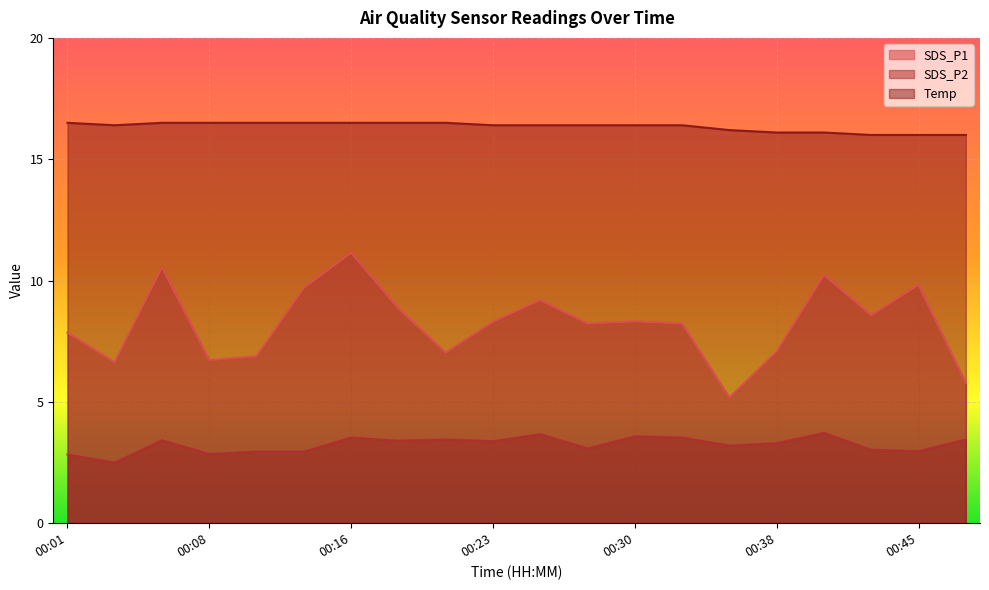

True or false: SDS_P2 and SDS_P1 cross at least once.

False